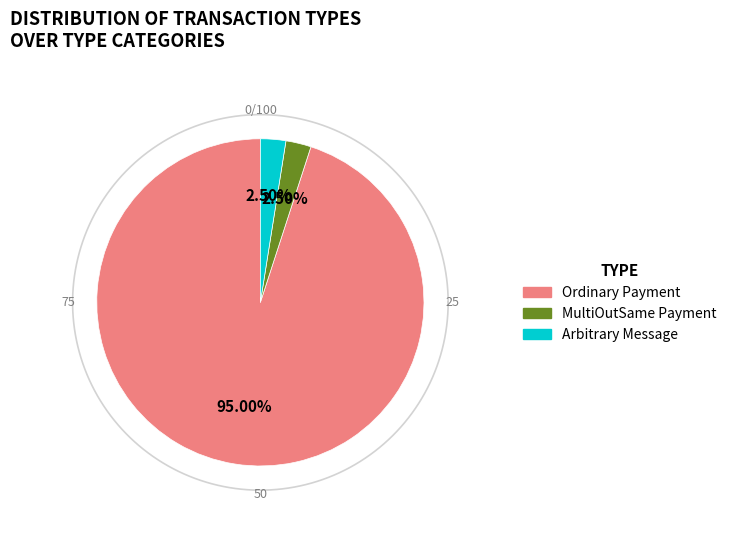

Which slice is the smallest?

Arbitrary Message